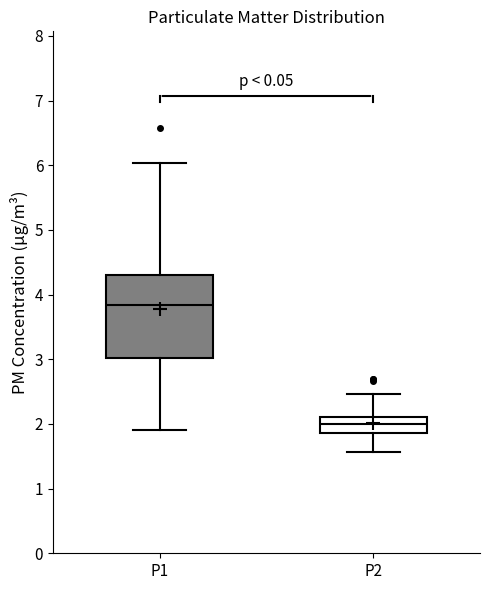

Comparing the boxes themselves (not the whiskers), which one is the tallest?

P1